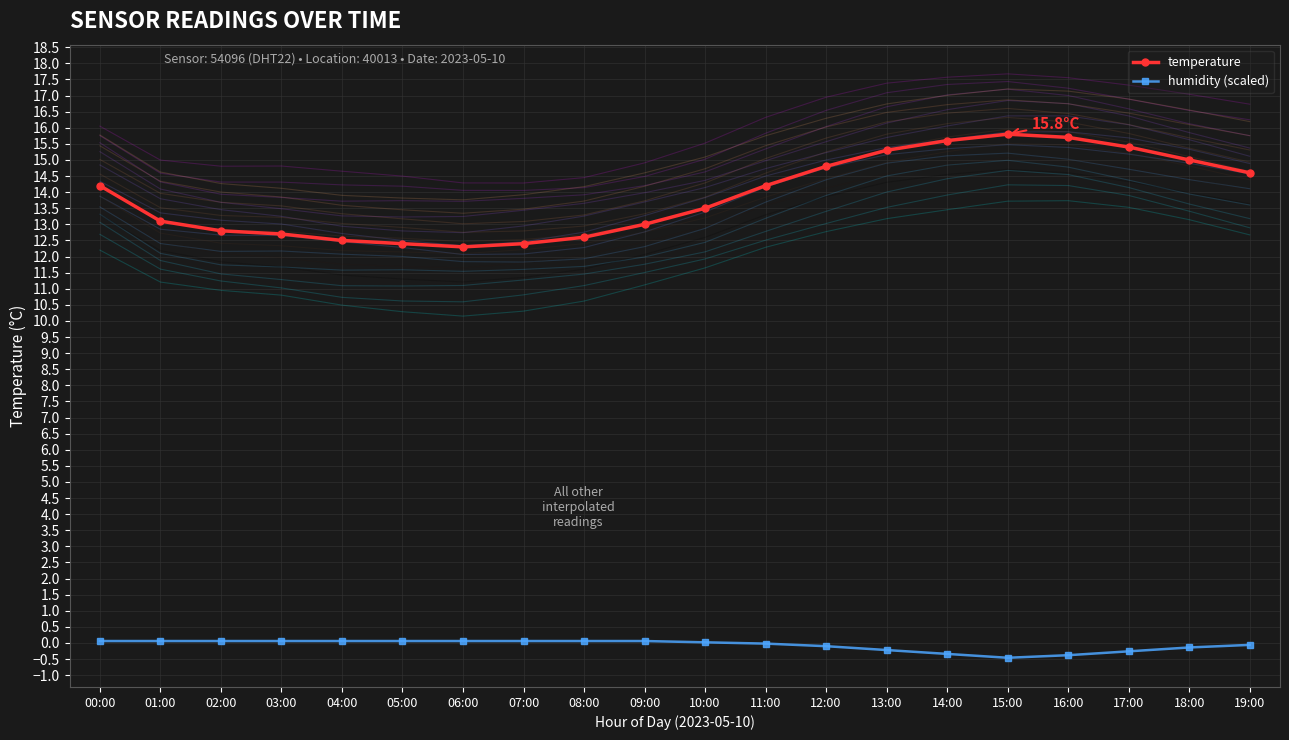

What is the difference between the highest and lowest values at 10:00?

13.5